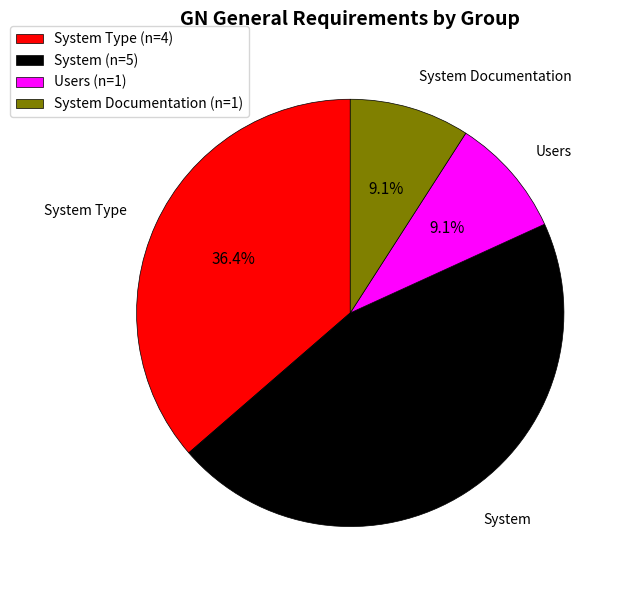

Which category has the biggest portion of the pie?

System